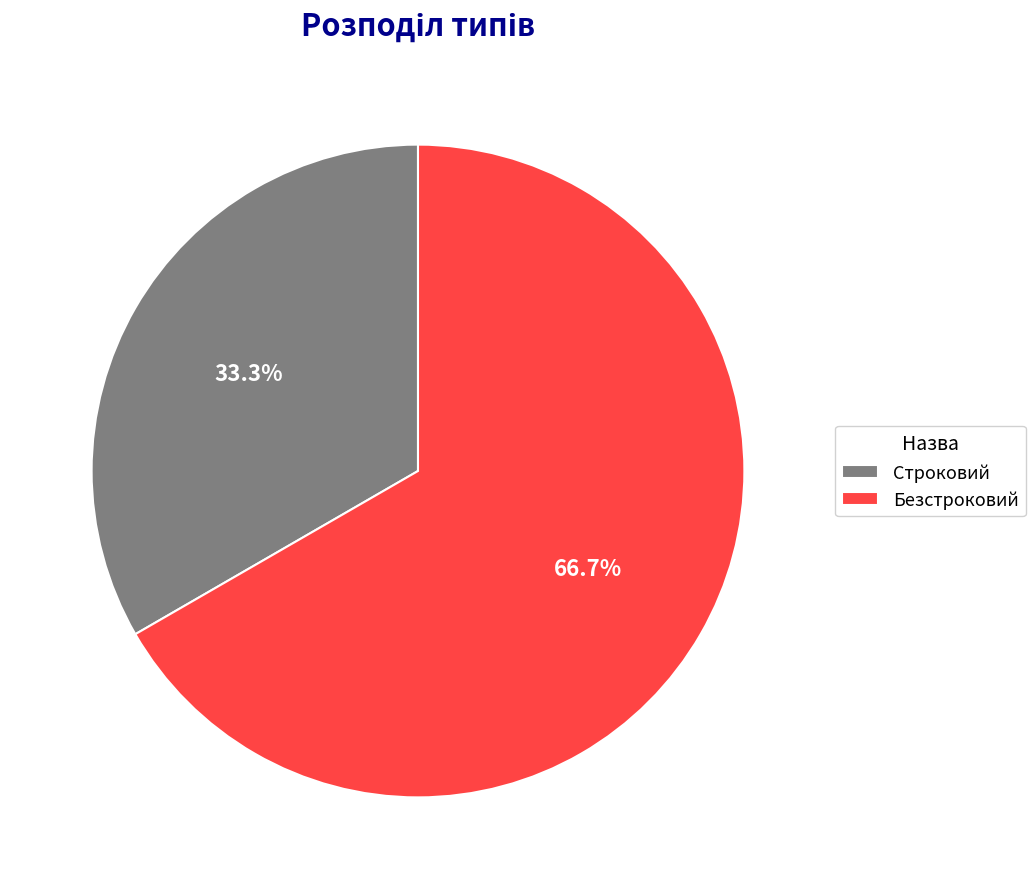

What is the largest slice in the pie chart?

Безстроковий